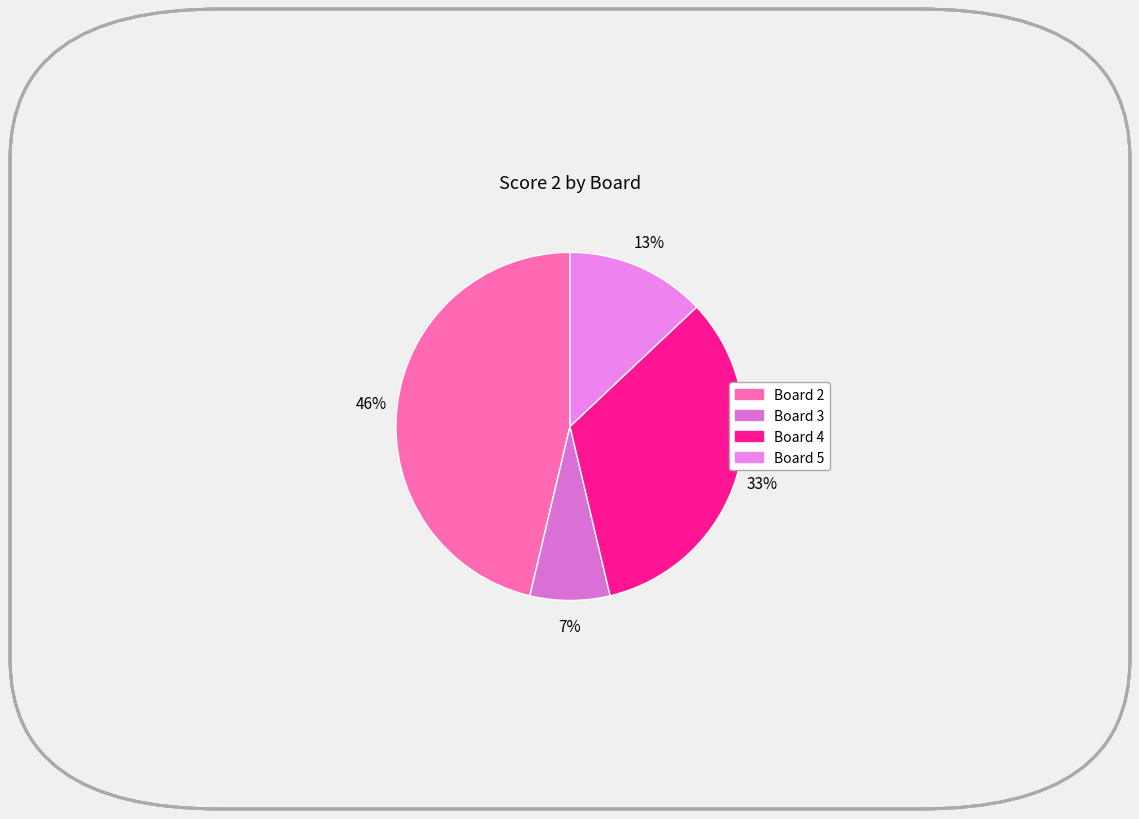

How many segments does this pie chart have?

4